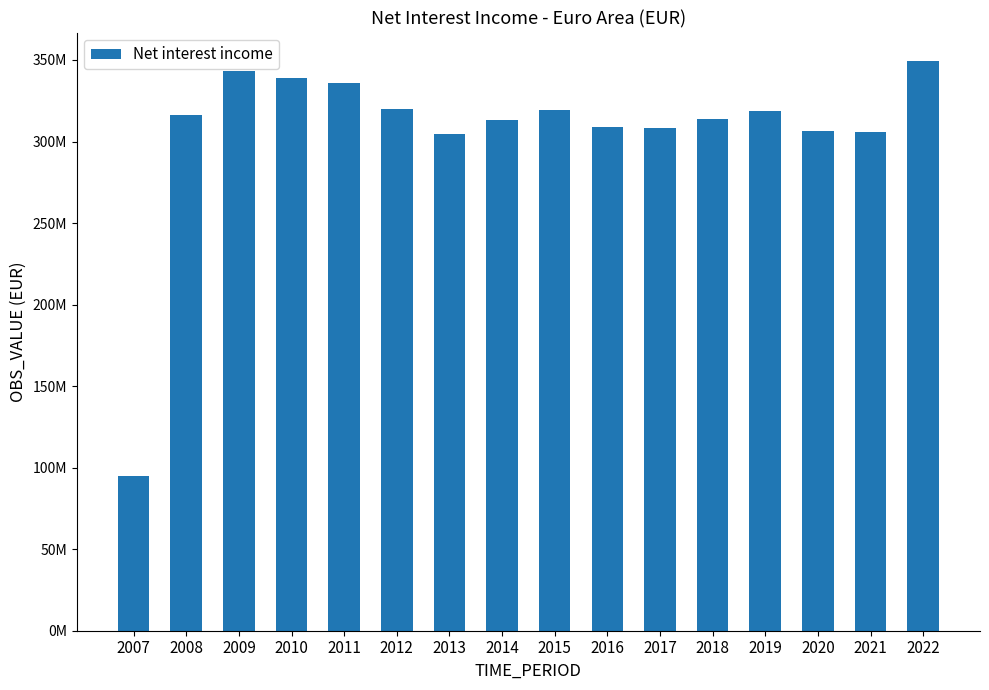

Are the bars horizontal?

No